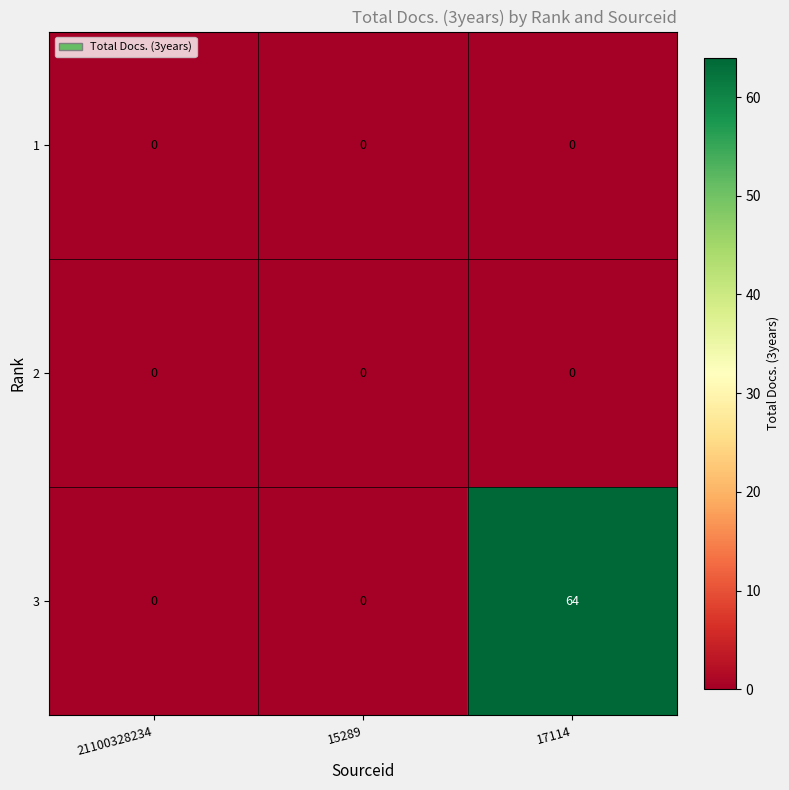

Count the number of categories in the chart.

3